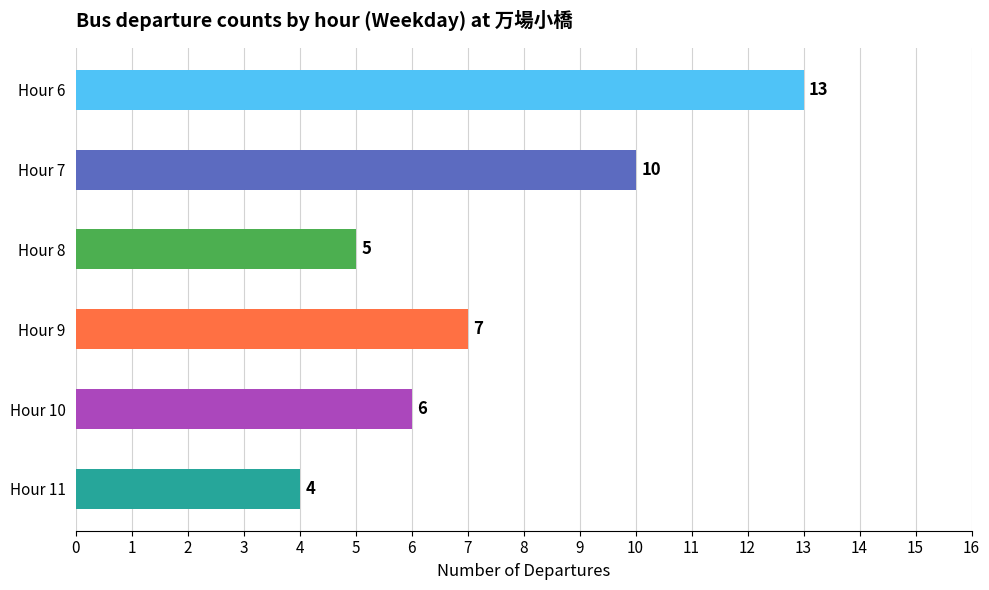

What is the difference between the second highest and second lowest values?

5